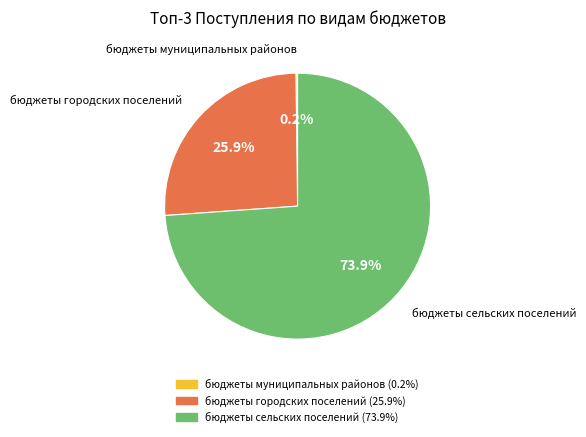

Approximately how many times larger is the value at бюджеты городских поселений compared to бюджеты сельских поселений?

0.4